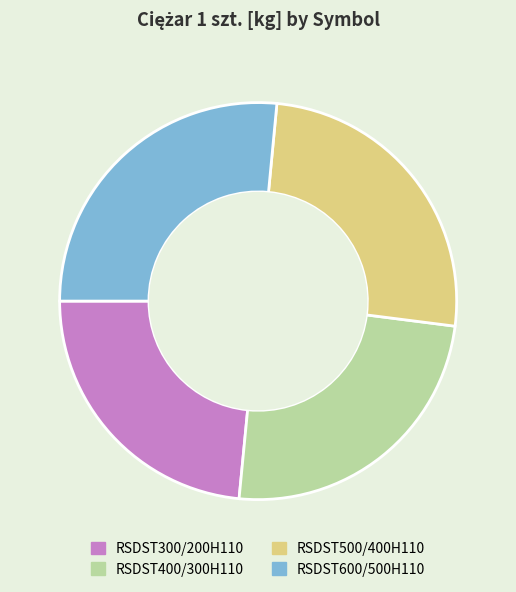

Is it true that RSDST600/500H110 is 38% of the pie?

False